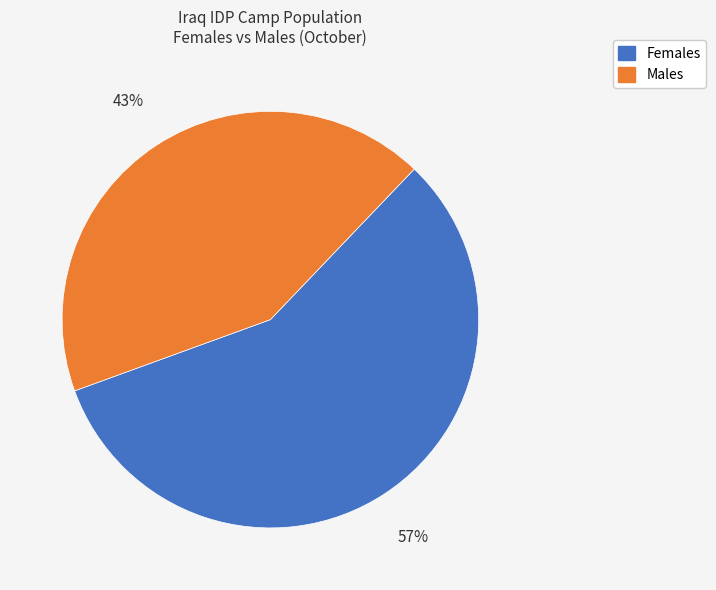

How many slices are in this pie chart?

2